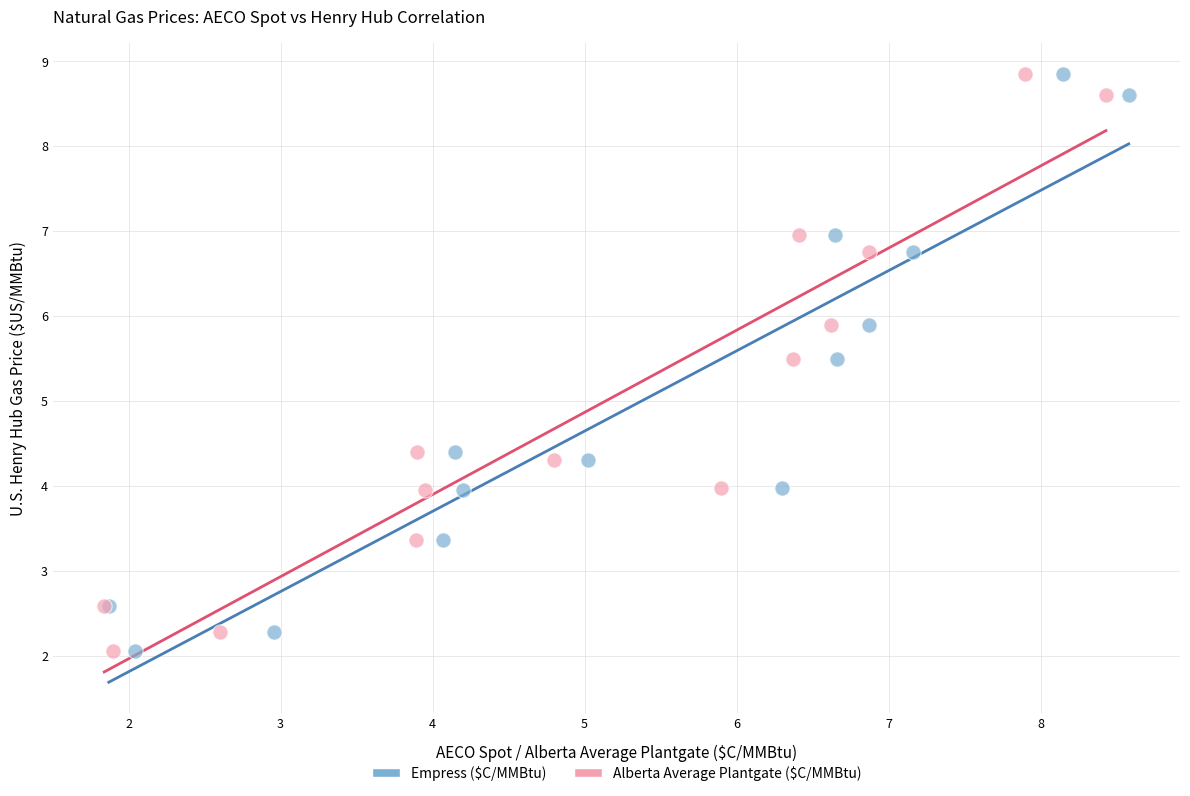

What are all the series names shown in the legend?

Empress ($C/MMBtu), Alberta Average Plantgate ($C/MMBtu)